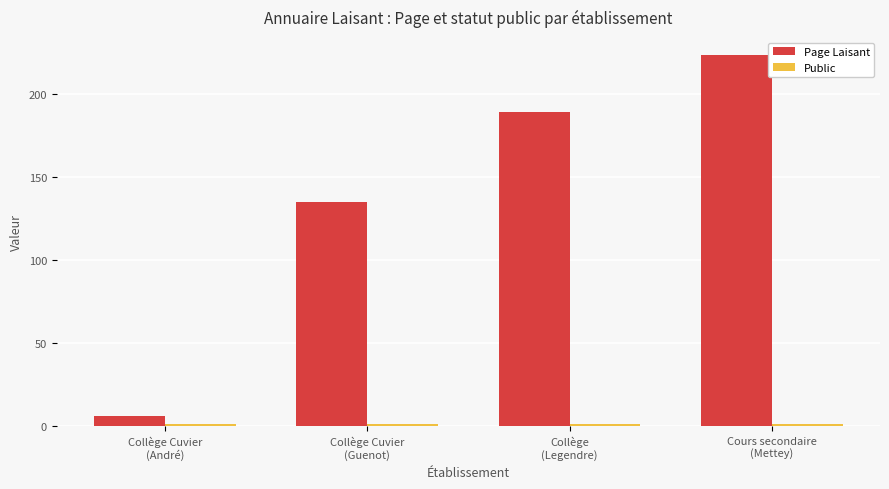

What is the maximum value shown in the chart?

223